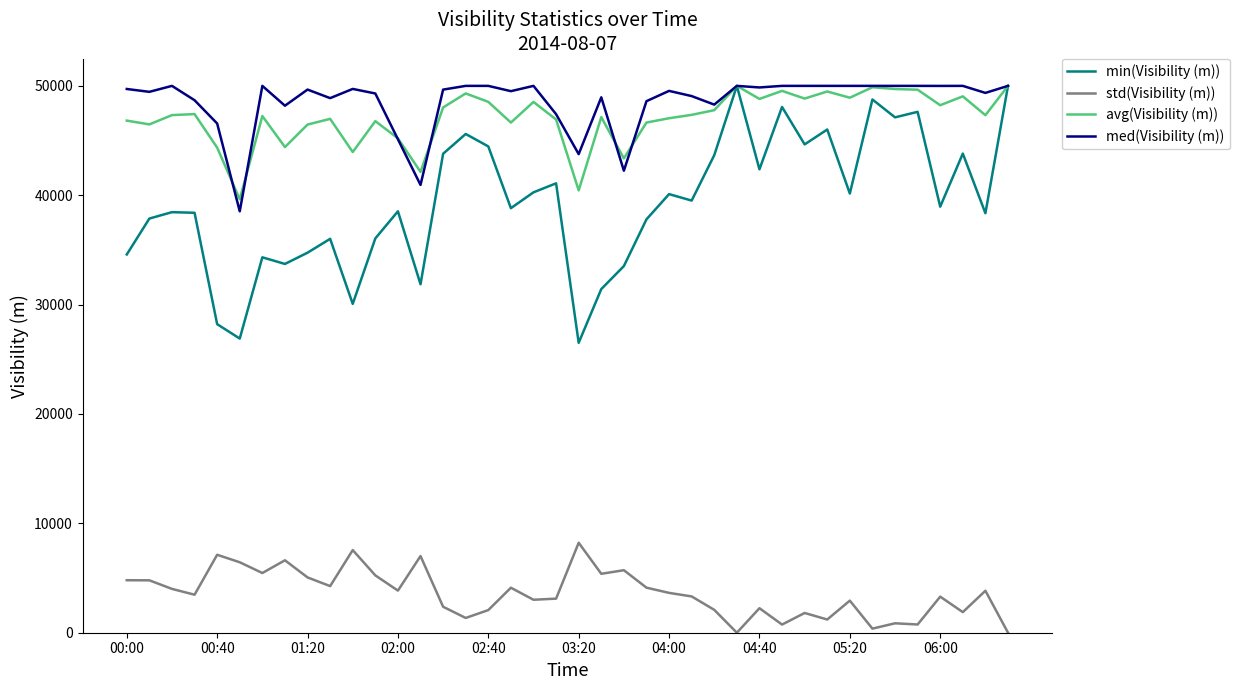

True or false: avg(Visibility (m)) and std(Visibility (m)) intersect in this chart.

False